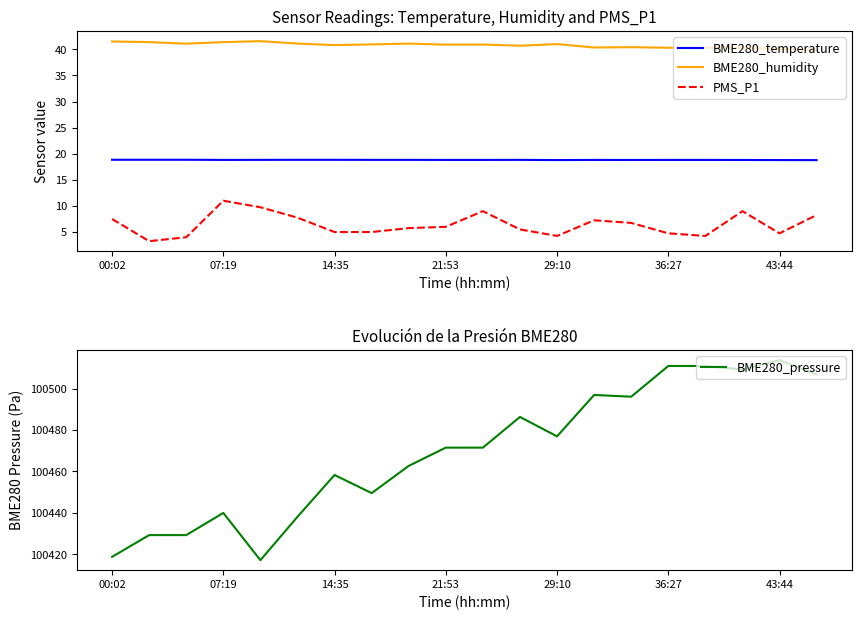

What is the minimum value for BME280_pressure?

100417.2